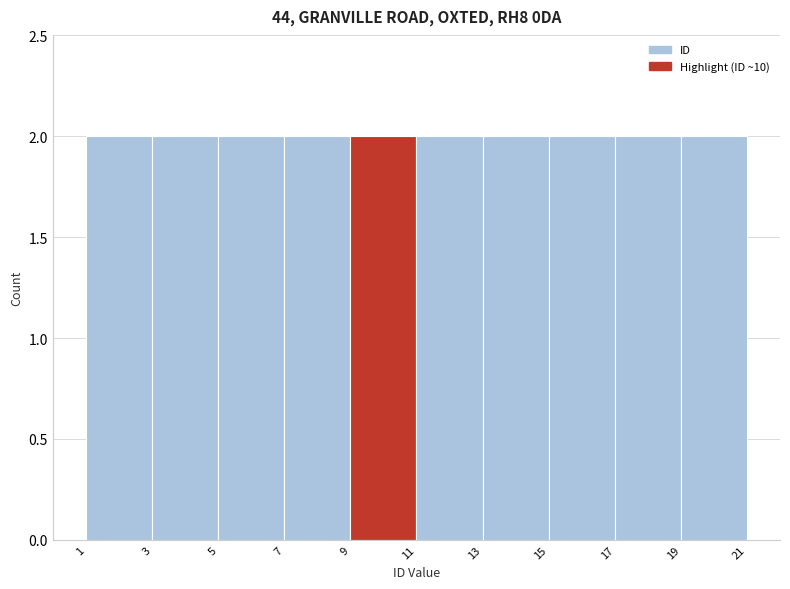

Reading left to right, transcribe this chart: for each bar, give the range it covers on the x-axis and its height. The values are not printed on the chart, so give them approximately, as read against the axis.

1 to 3: 2
3 to 5: 2
5 to 7: 2
7 to 9: 2
9 to 11: 2
11 to 13: 2
13 to 15: 2
15 to 17: 2
17 to 19: 2
19 to 21: 2